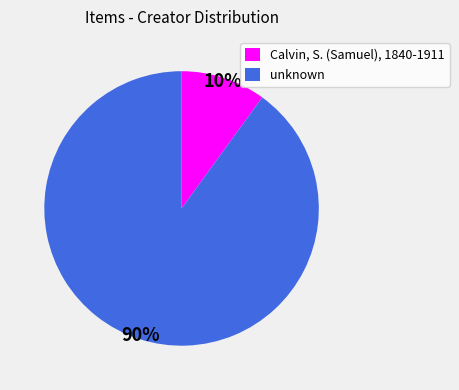

Do unknown and Calvin, S. (Samuel), 1840-1911 together represent more than half of the pie?

Yes